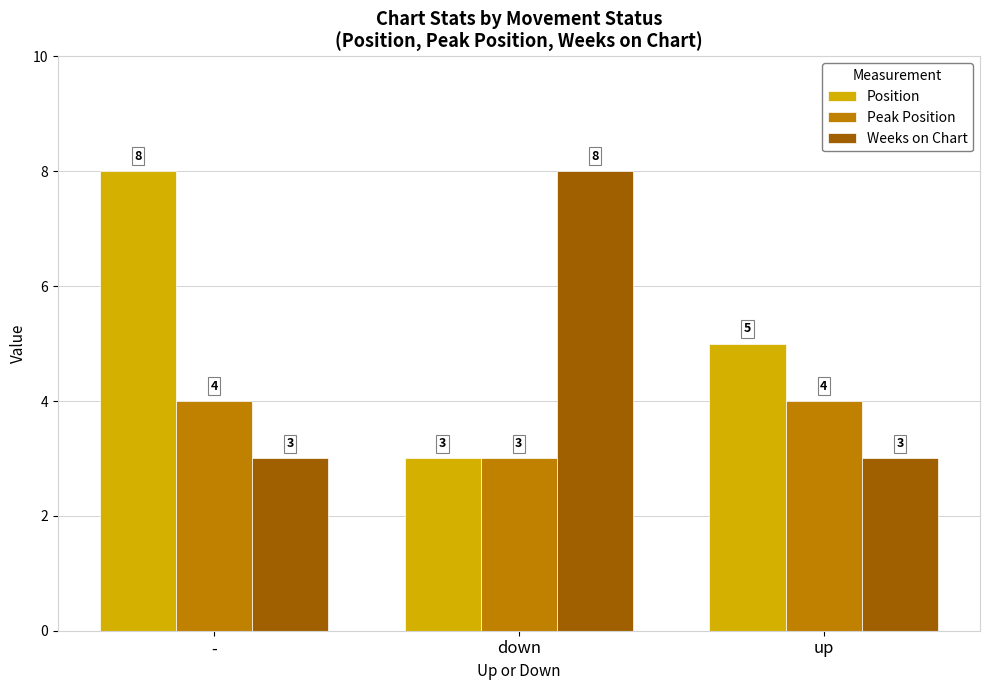

What is the difference between the maximum and minimum values in the Peak Position series?

1